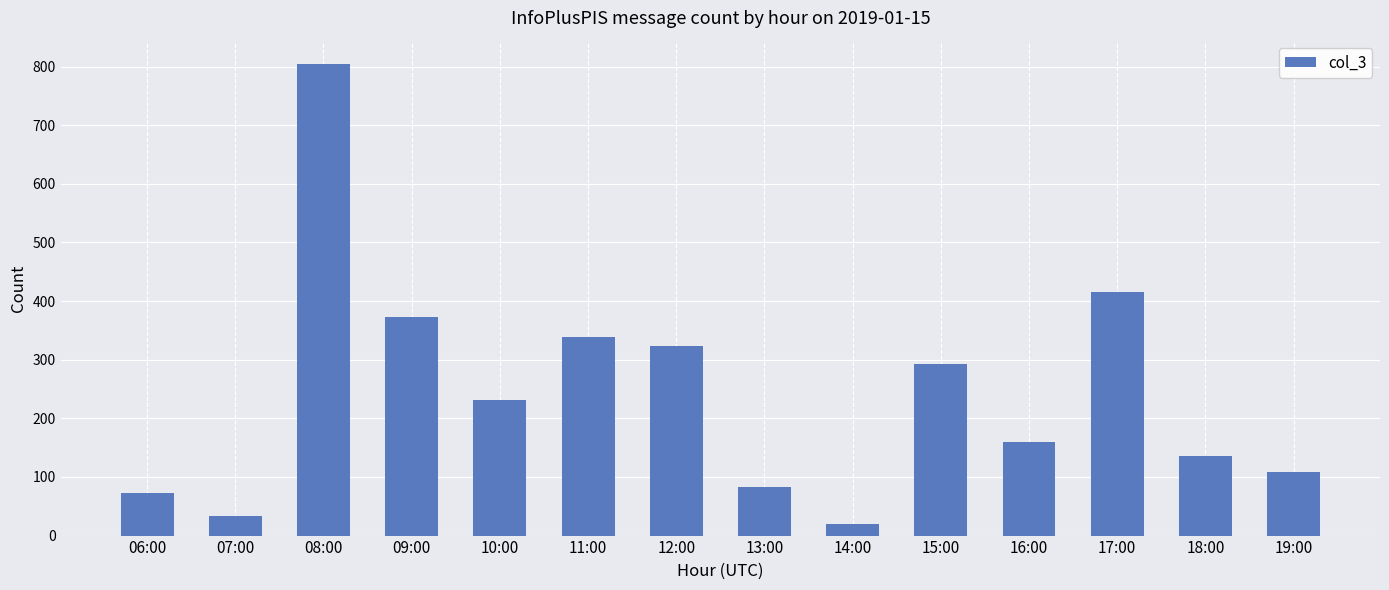

Reading right to left, what are all the values shown in this chart?

108	136	415	160	292	20	83	323	338	232	373	804	33	73